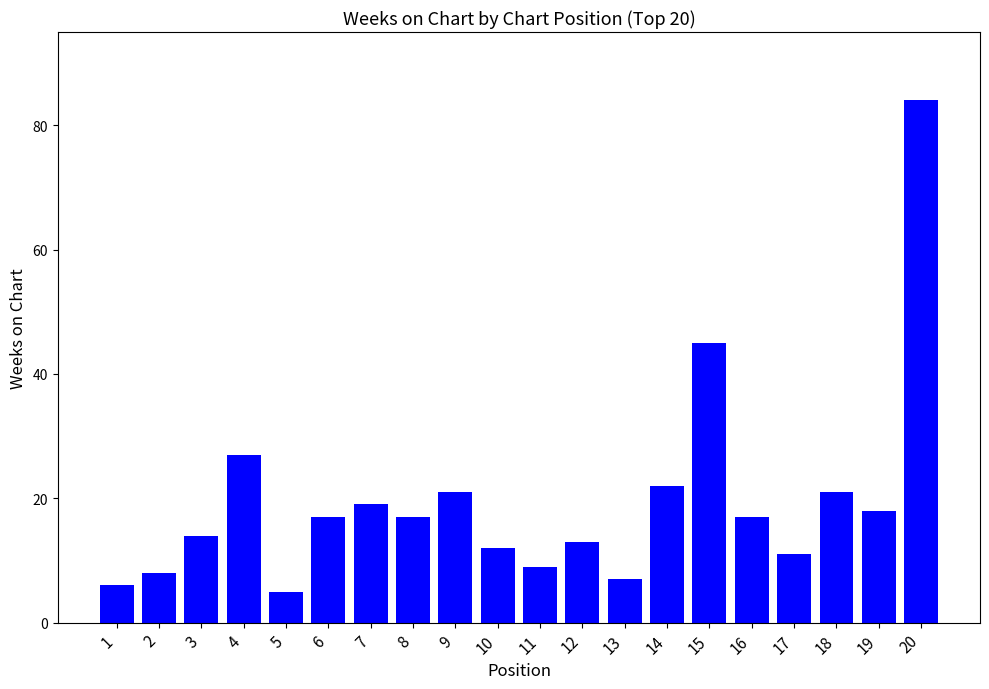

How many categories are shown in the chart?

20